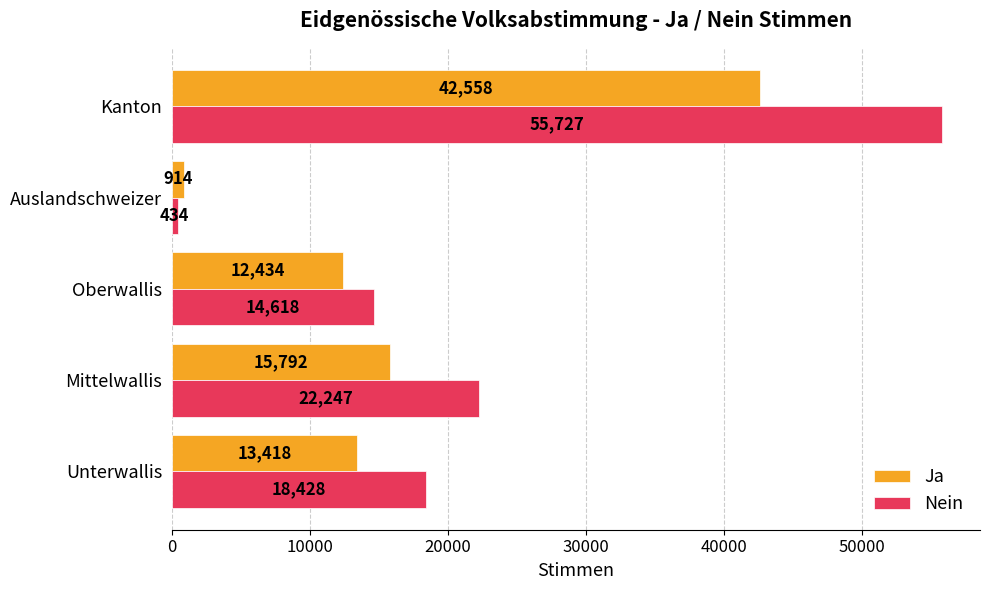

Which series has the largest range (max minus min)?

Nein